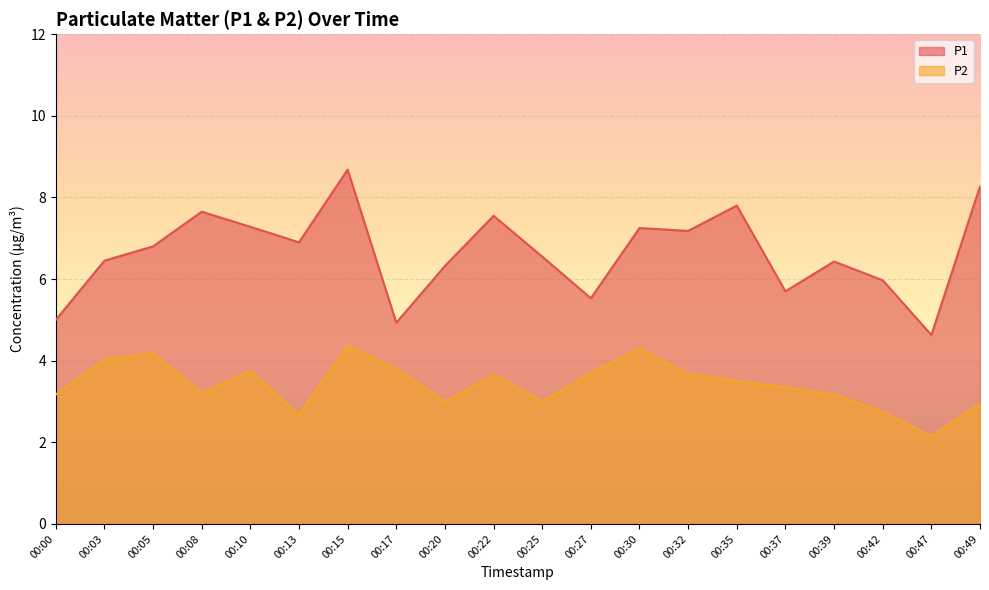

Is the value of P1 at 00:27 greater than the value of P2 at 00:22?

Yes